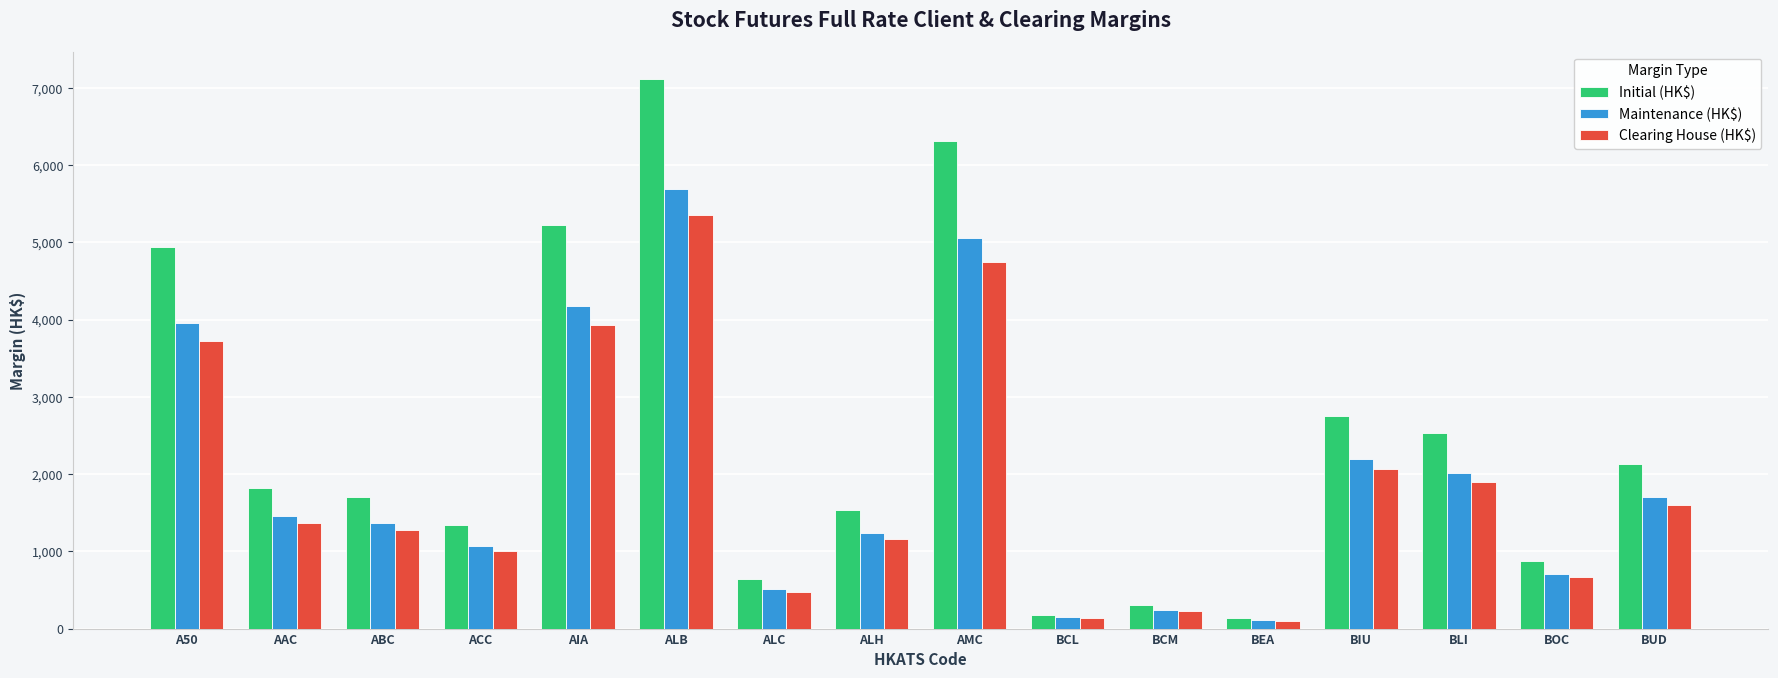

What position from the left is BUD?

16